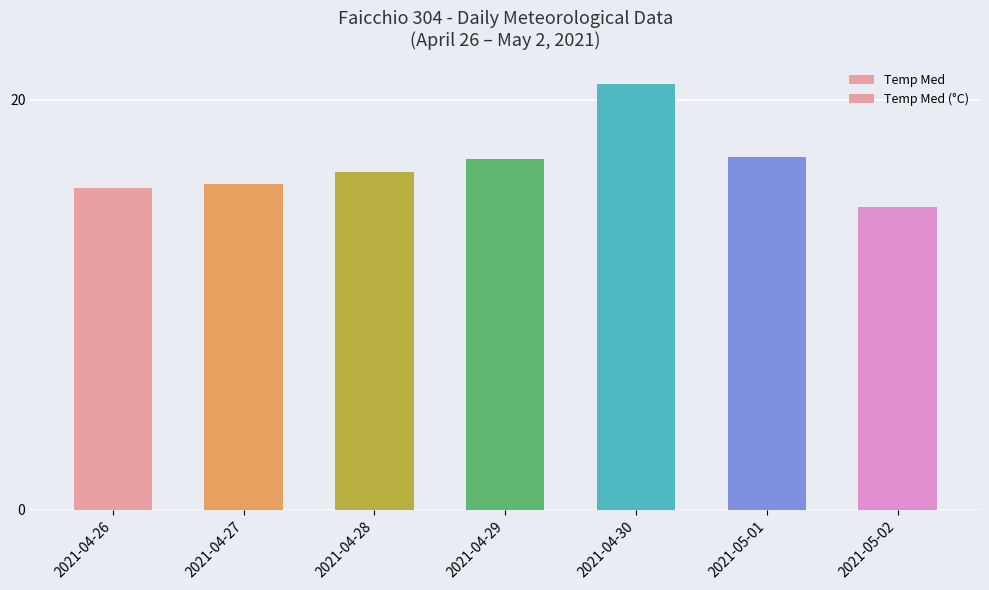

What is the label of the 5th bar from the left?

2021-04-30